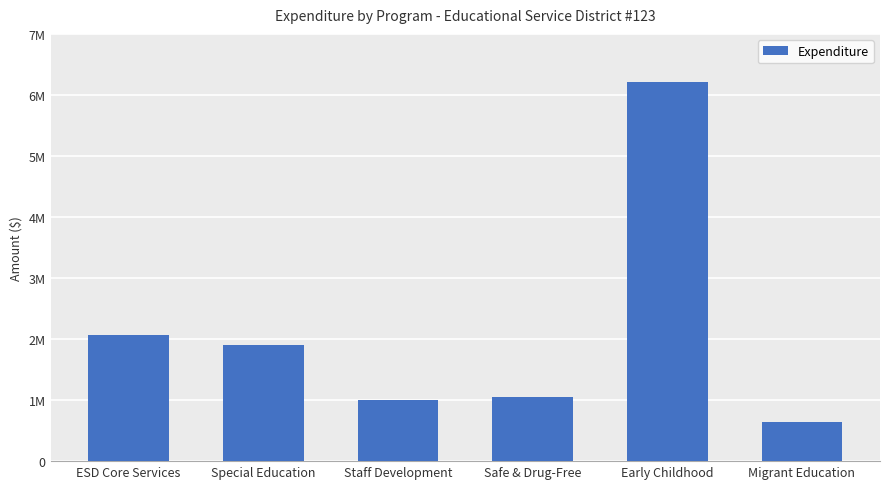

Count the number of data series in this chart.

1